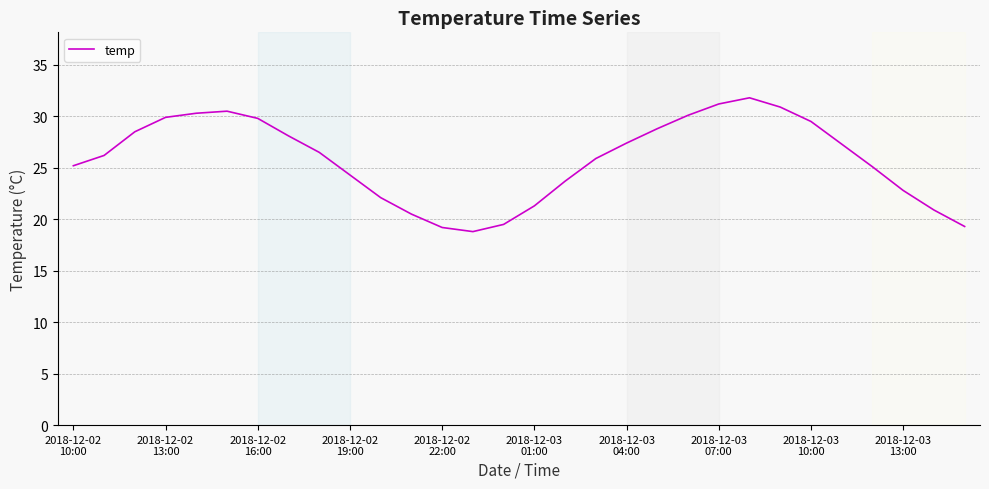

What is the greatest value displayed?

31.8